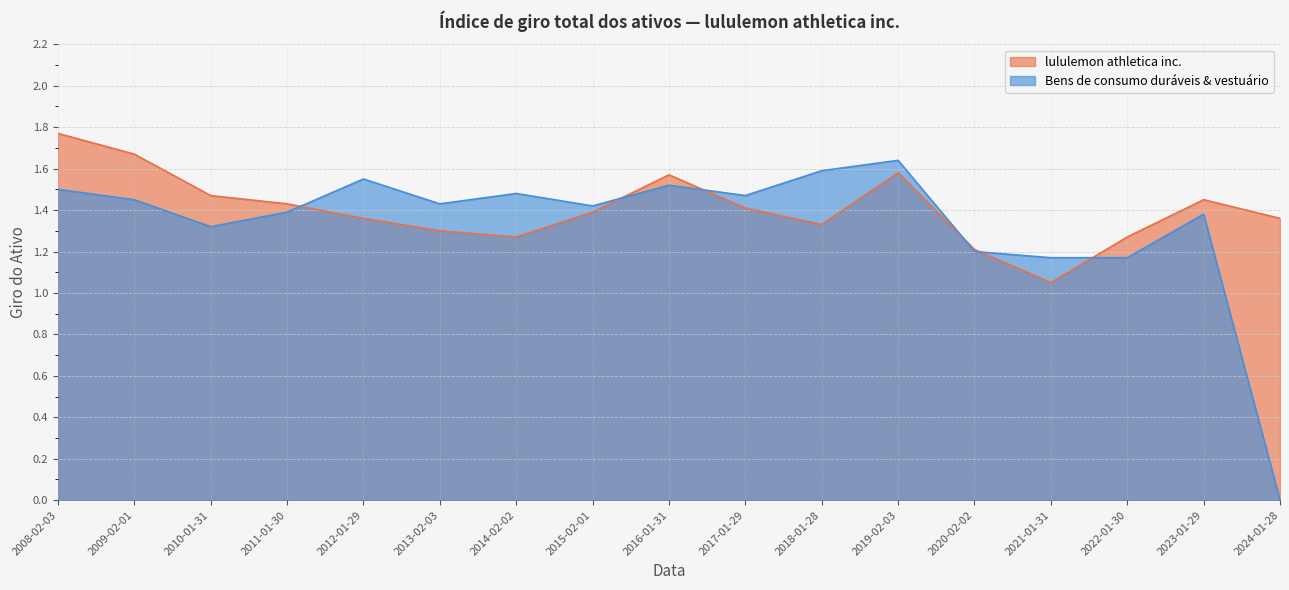

True or false: lululemon athletica inc. has a value of 0.6 at 2023-01-29.

False